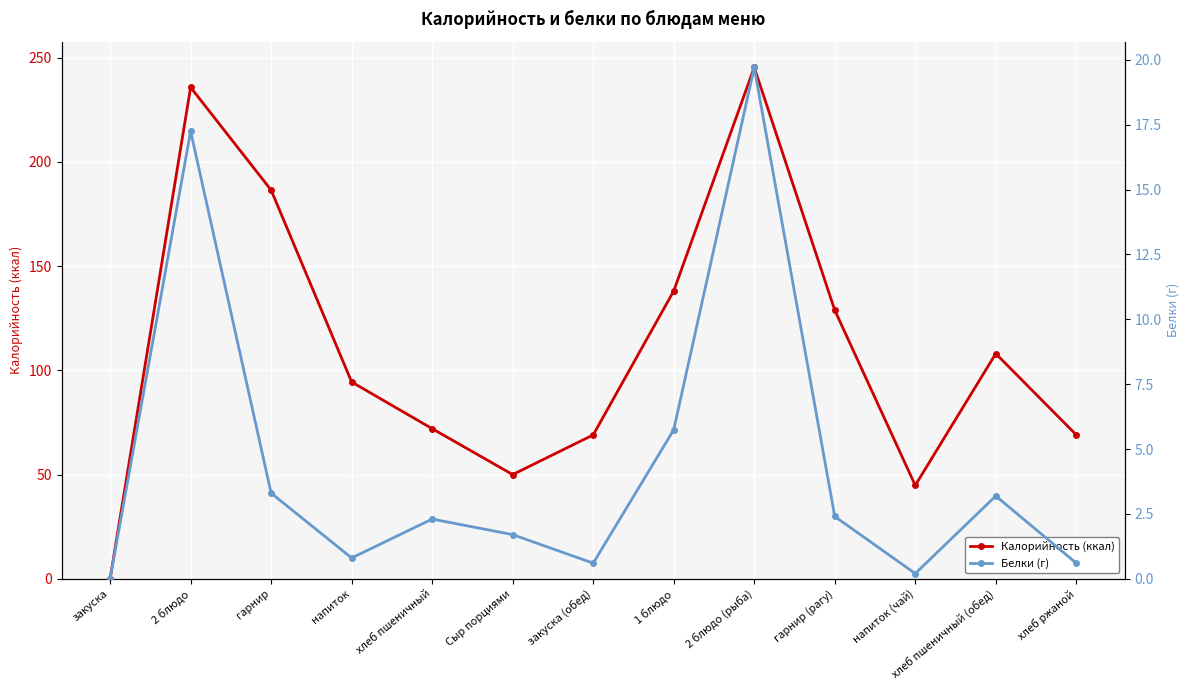

At which label does Калорийность (ккал) first exceed 94?

2 блюдо